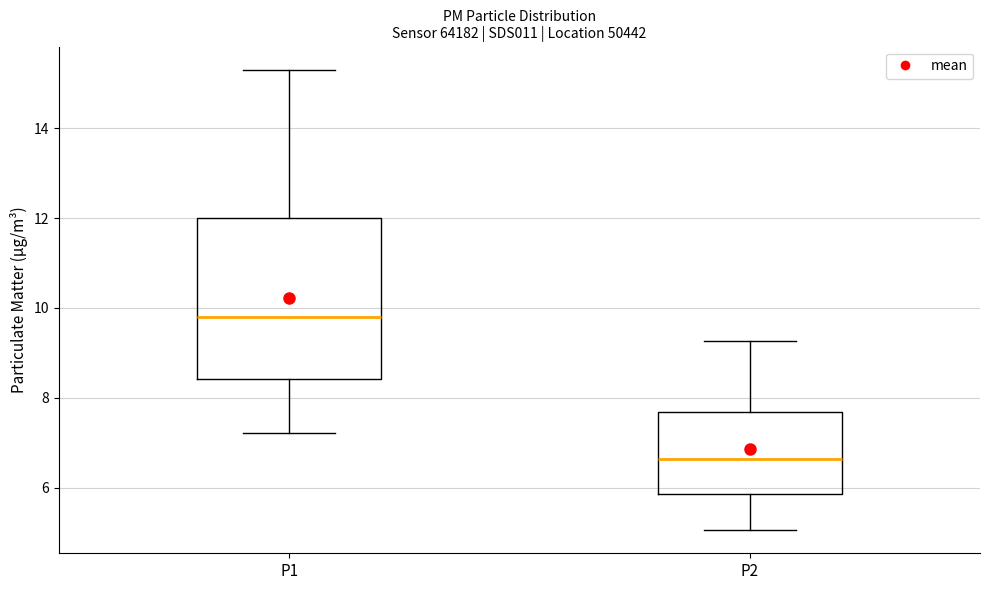

Which box has the highest median line?

P1